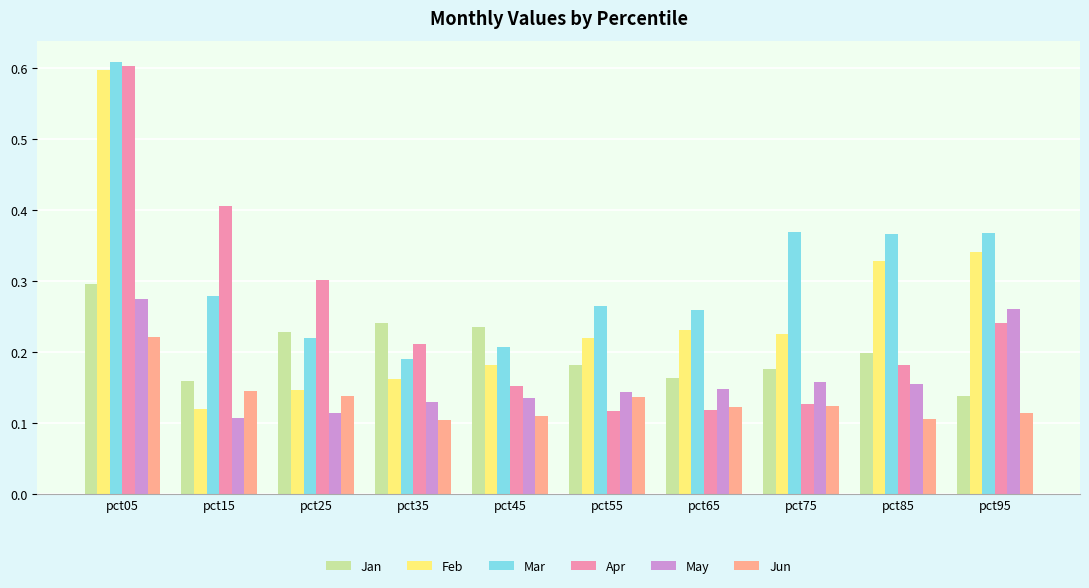

What is the difference between the maximum and minimum values in the Feb series?

0.5